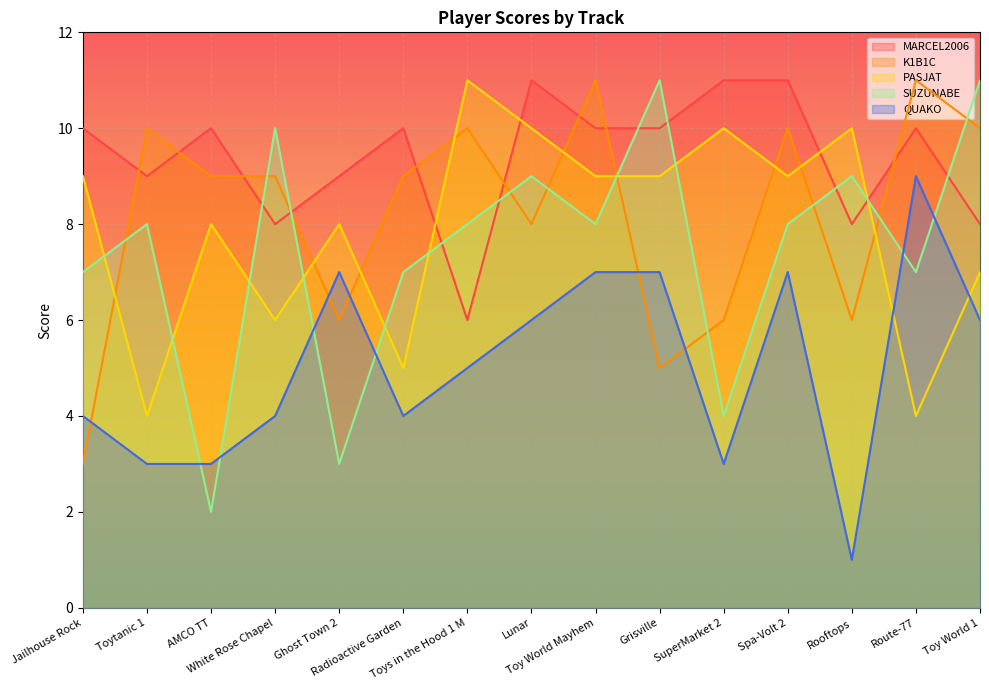

Which label corresponds to the largest value in the chart?

Lunar